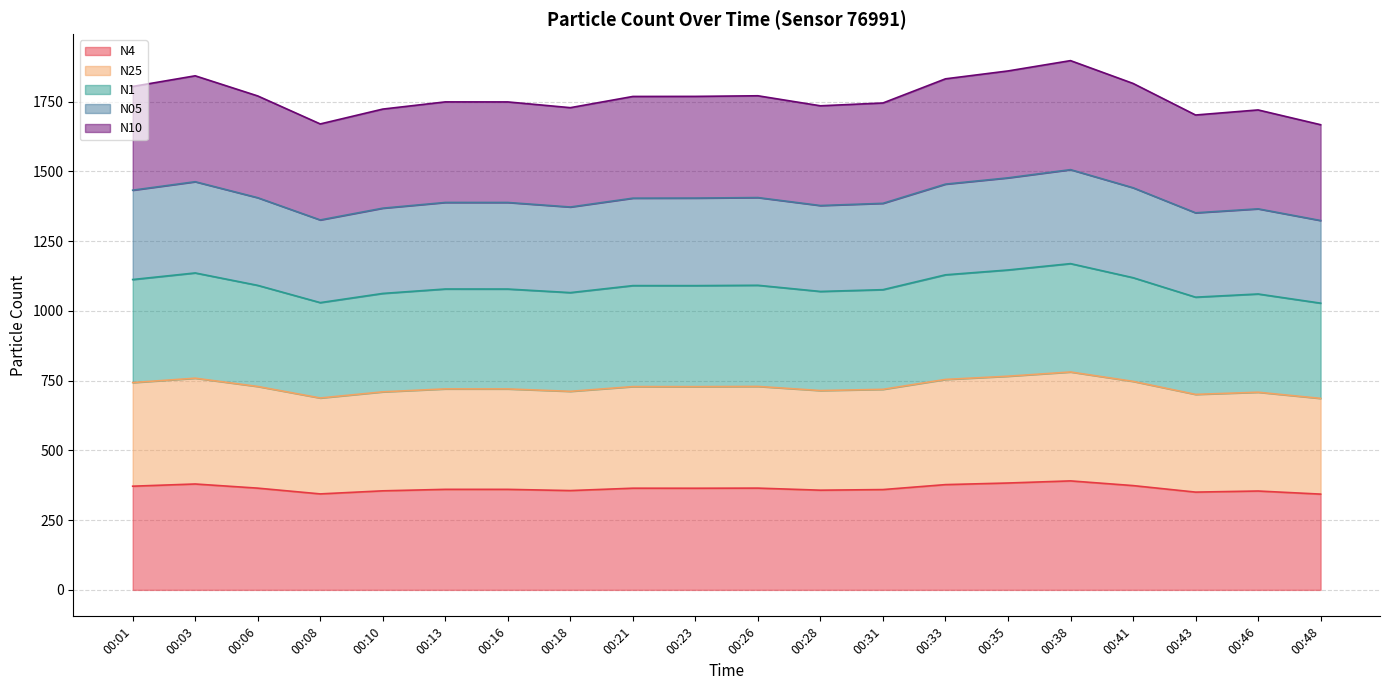

At which category does N4 reach its first local peak?

00:03